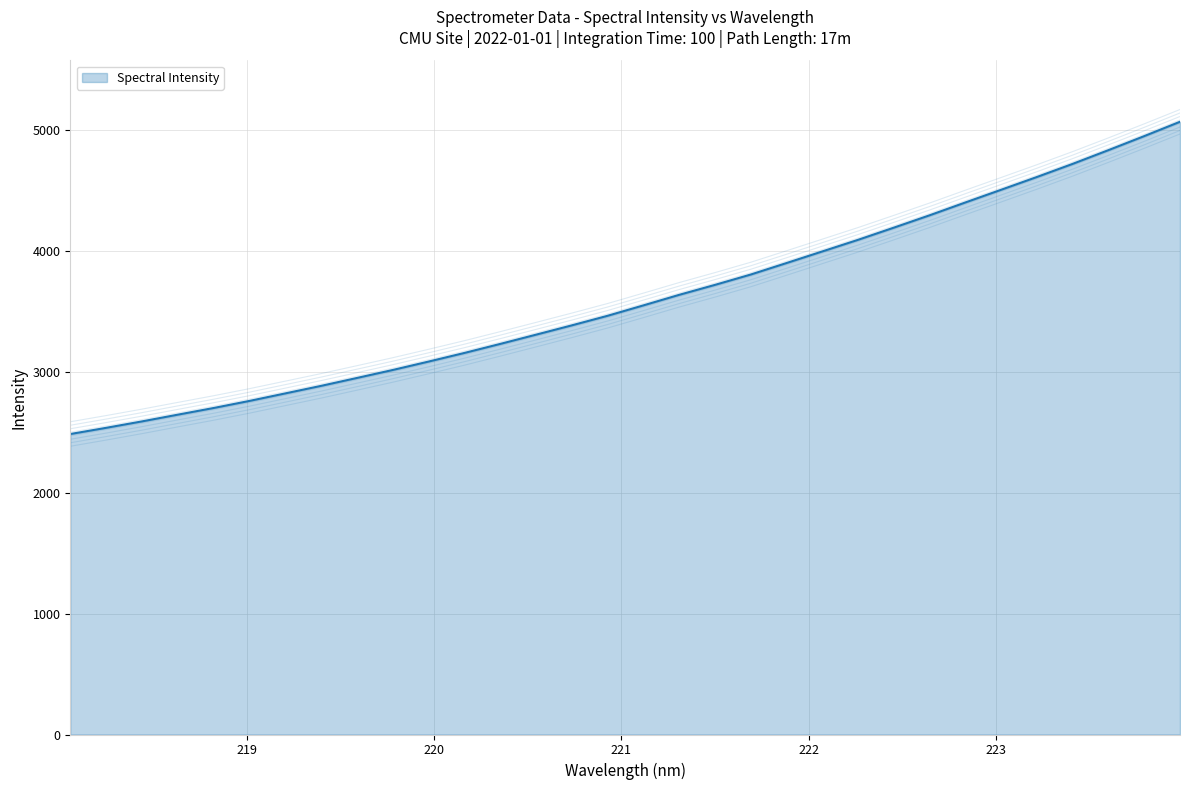

What is the ratio of the value at 220.5444 to the value at 222.8355?

0.7